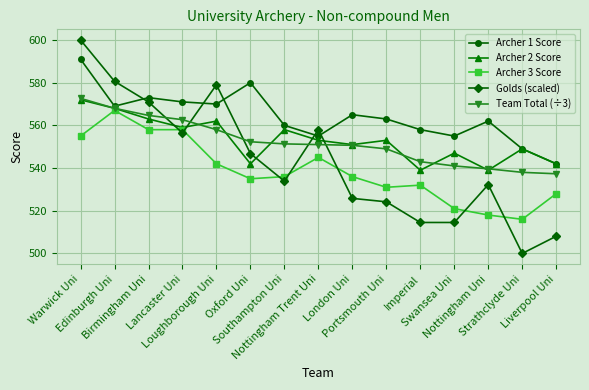

What position from the right is Loughborough Uni?

11